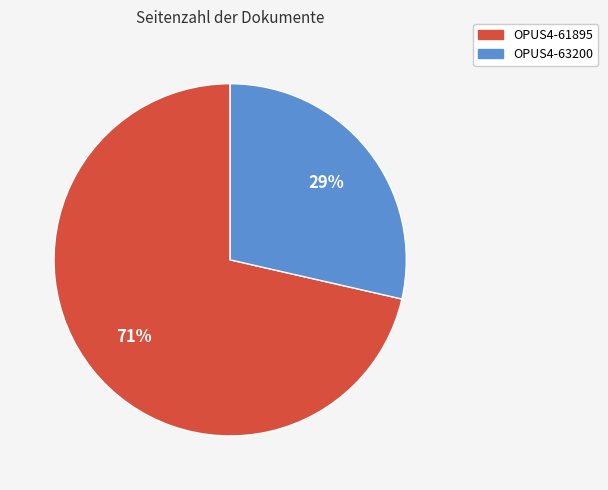

To the nearest percent, what is the average slice percentage?

50%